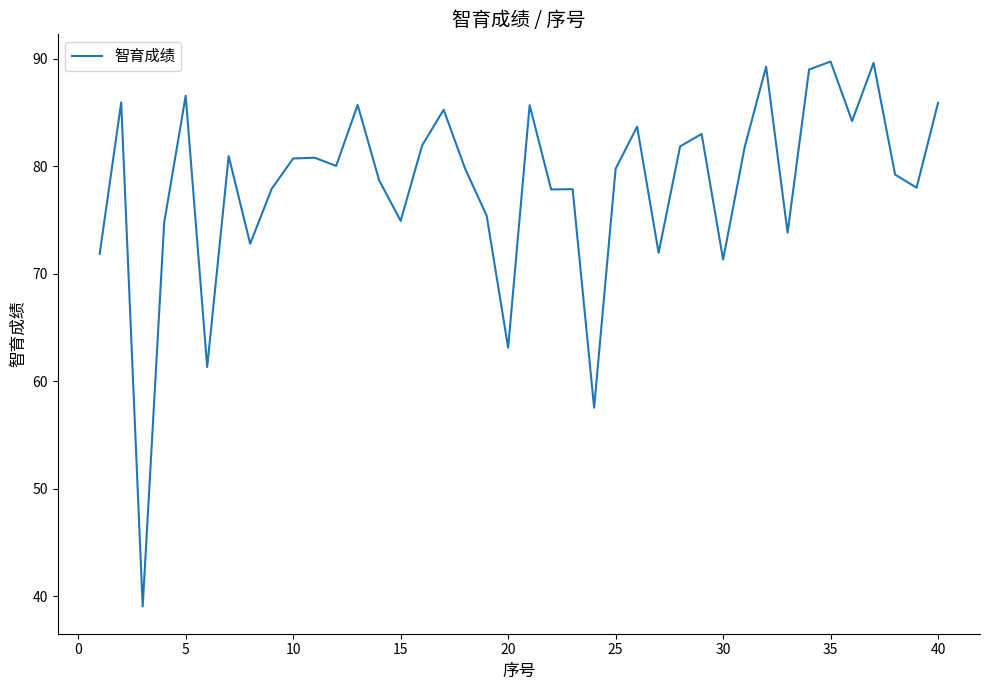

What is the average value?

78.2